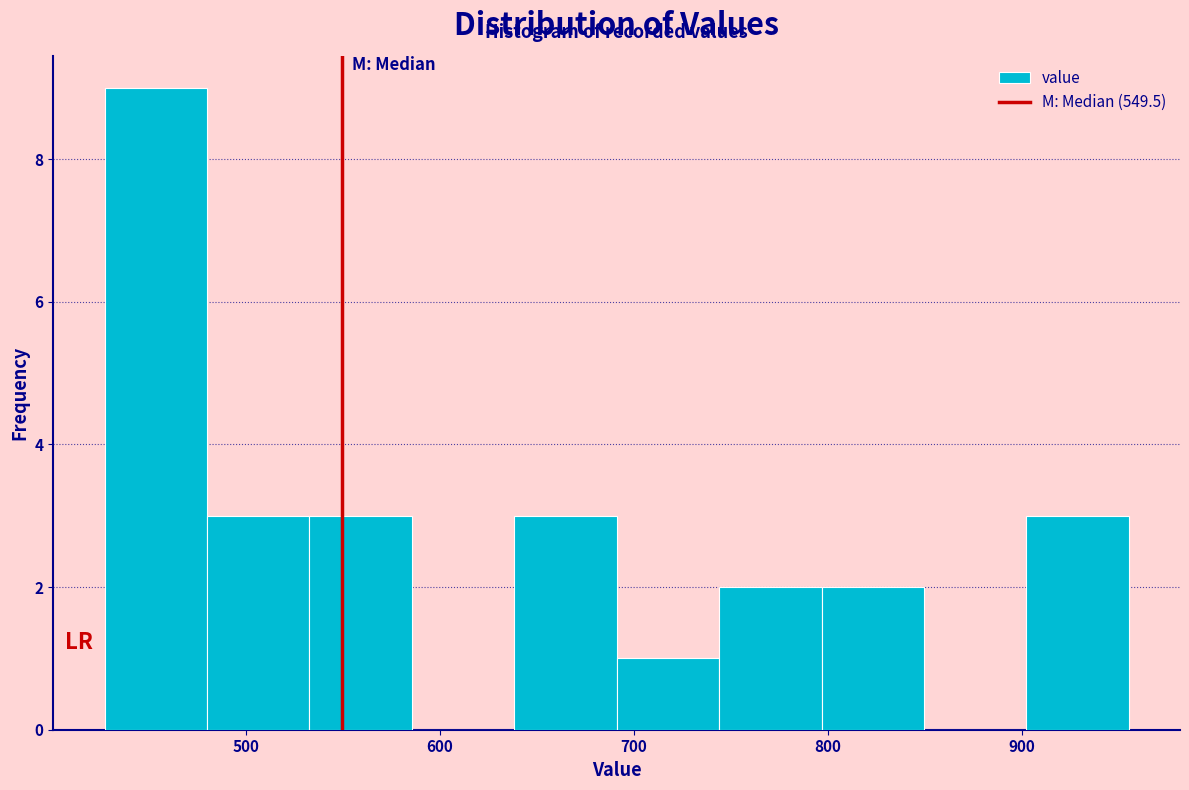

Reading left to right, list every bar in this chart as the range it spans on the x-axis followed by its height. Neither the bar edges nor the heights are printed on the chart, so give them approximately, as read against the axes.

430 to 480: 9
480 to 530: 3
530 to 590: 3
590 to 640: 0
640 to 690: 3
690 to 740: 1
740 to 800: 2
800 to 850: 2
850 to 900: 0
900 to 960: 3